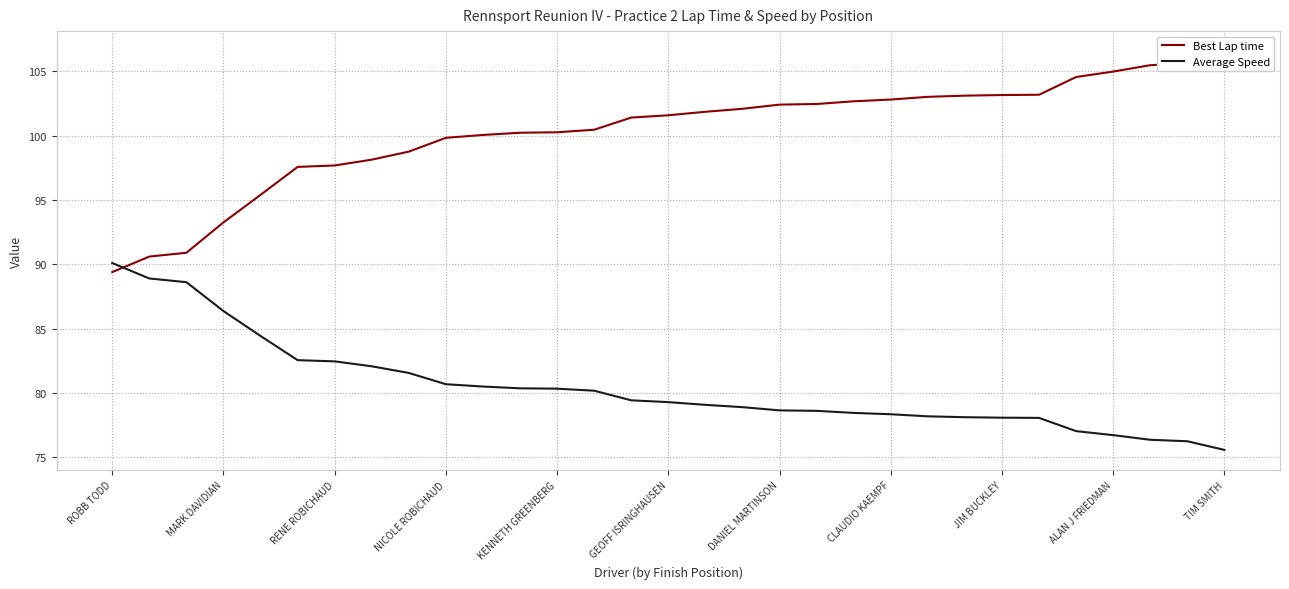

Which series has the largest total across all categories?

Best Lap time